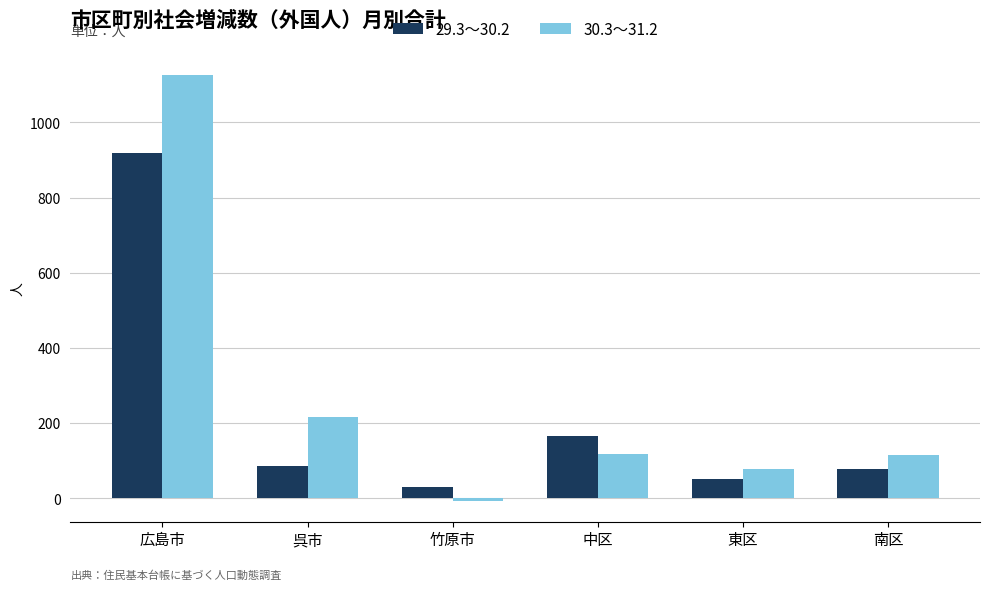

What is the value of the 29.3～30.2 bar at the 4th from the left?

167